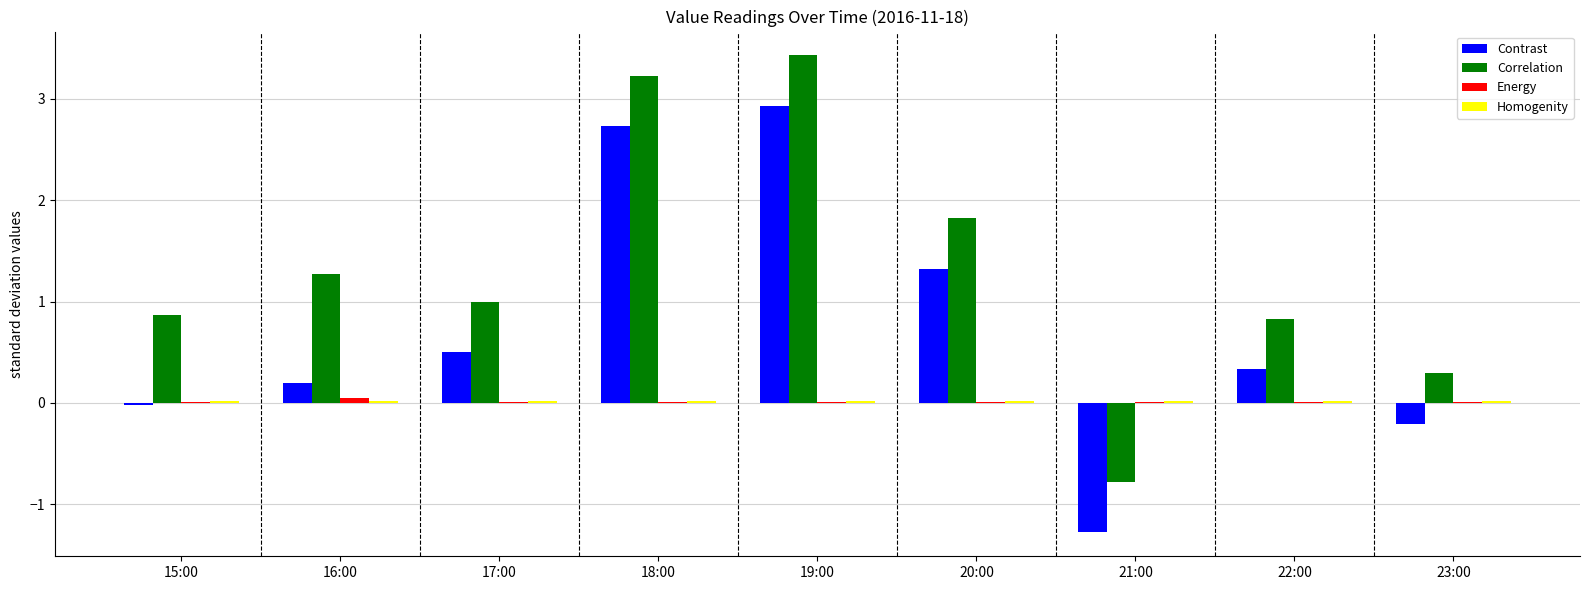

How many categories are shown in the chart?

9